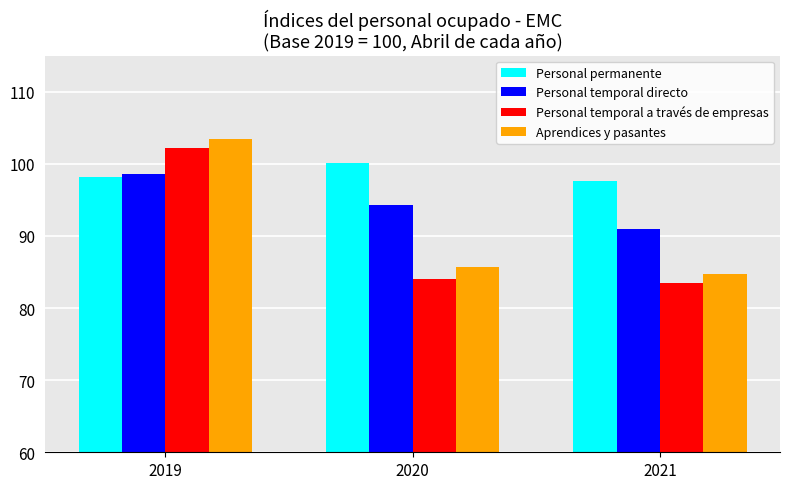

How many data points in Personal temporal directo are less than 94?

1